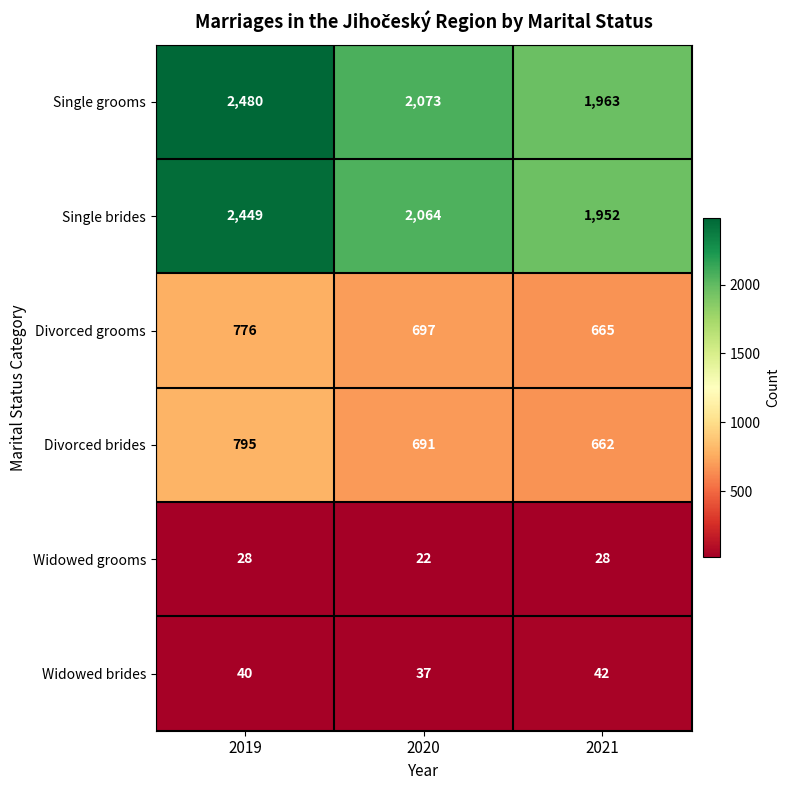

What is the total value across all series at 2021?

5312